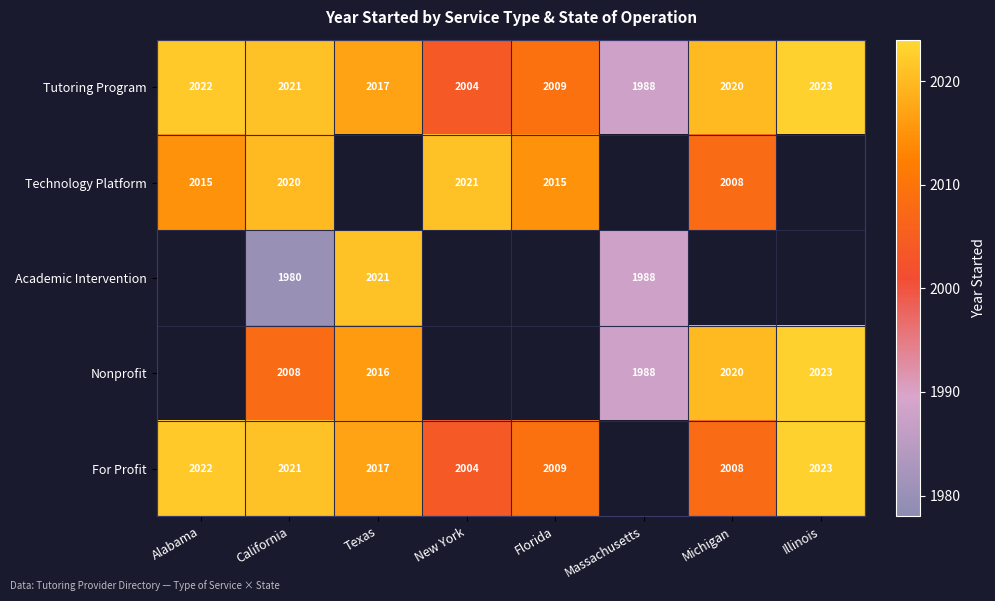

Which category has the lowest value in the Tutoring Program series?

Massachusetts